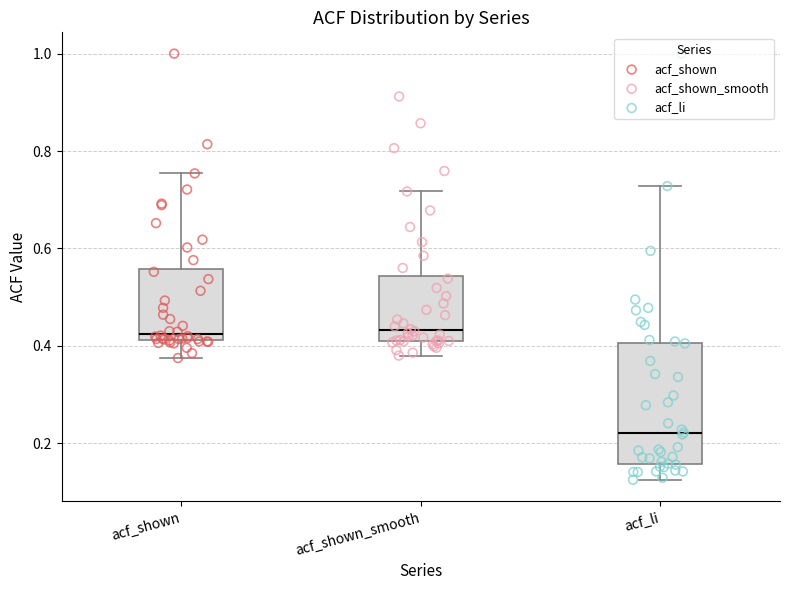

Where does the lower whisker of the box for acf_shown end on the y-axis? The values are not printed on the chart, so give them approximately, as read against the axis.

0.38